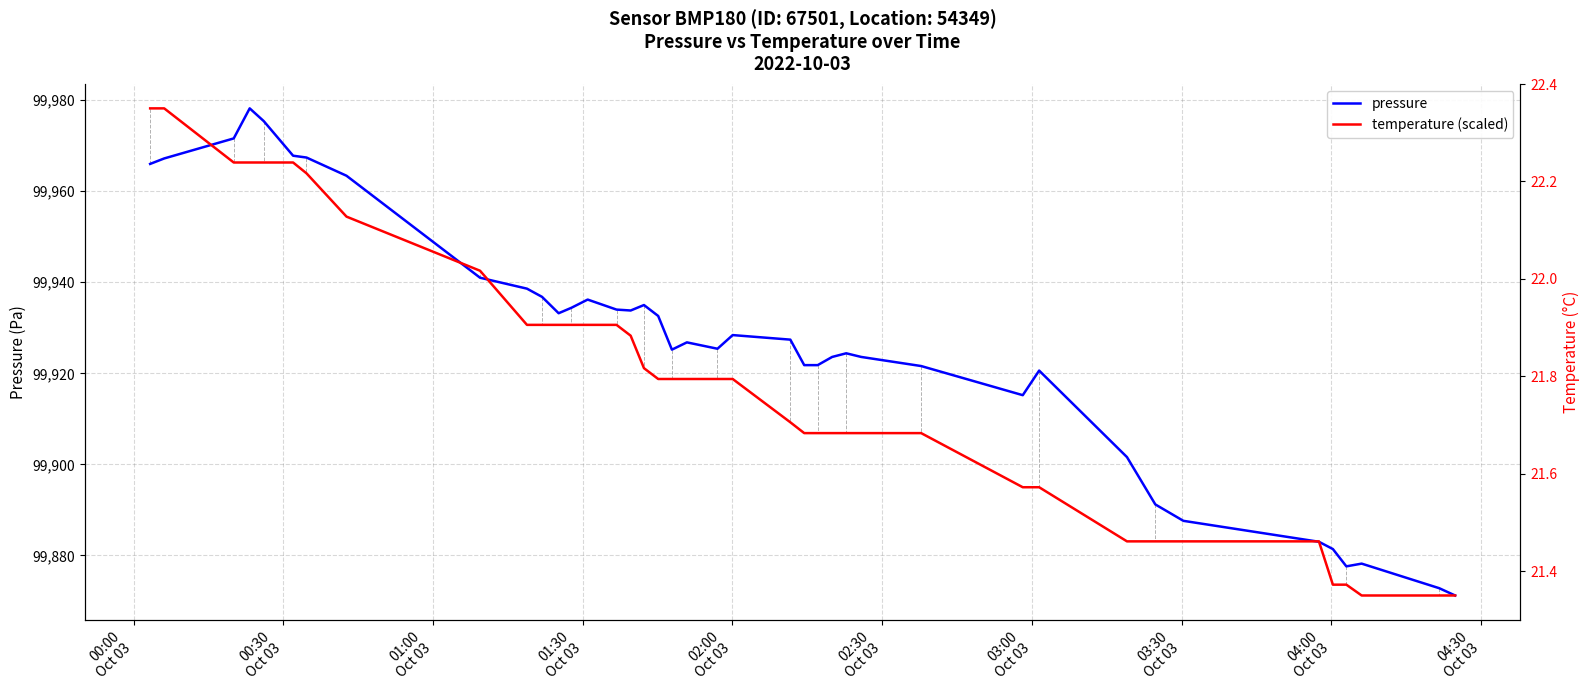

At 04:30
Oct 03, list the series in order from largest to smallest.

pressure, temperature (scaled)